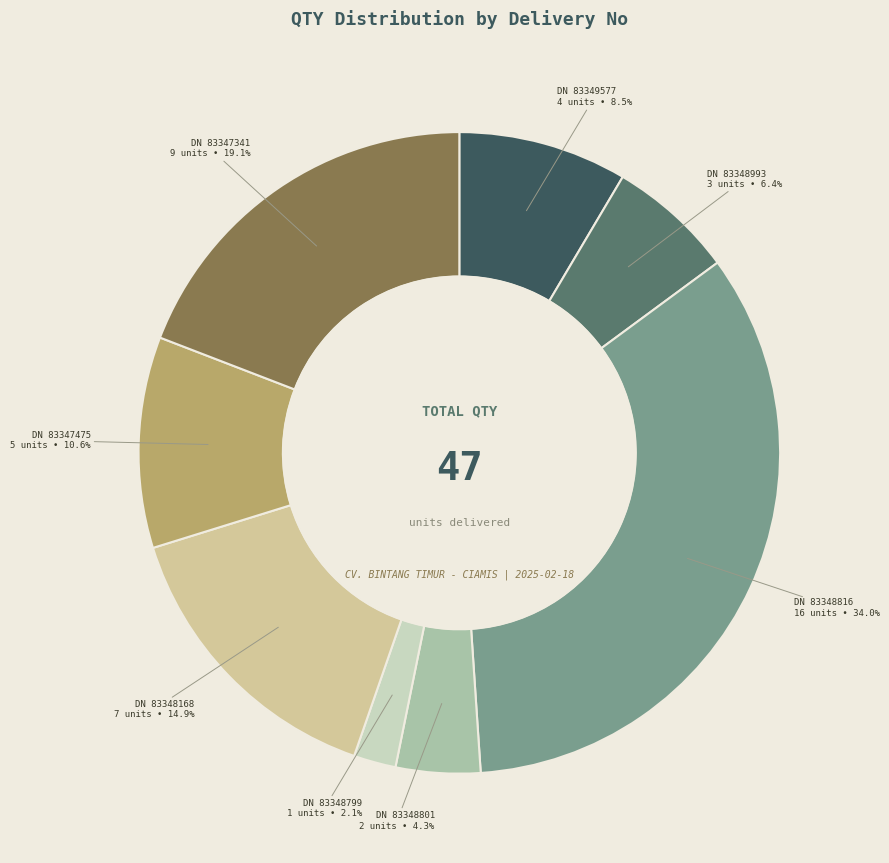

How many slices are in this pie chart?

8